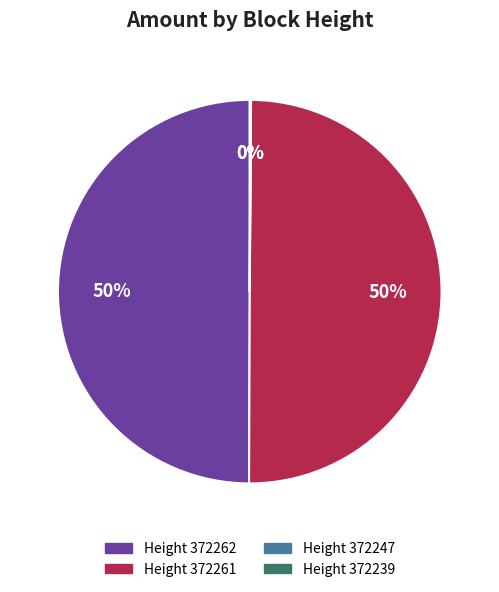

To the nearest percent, what is the average slice percentage?

25%